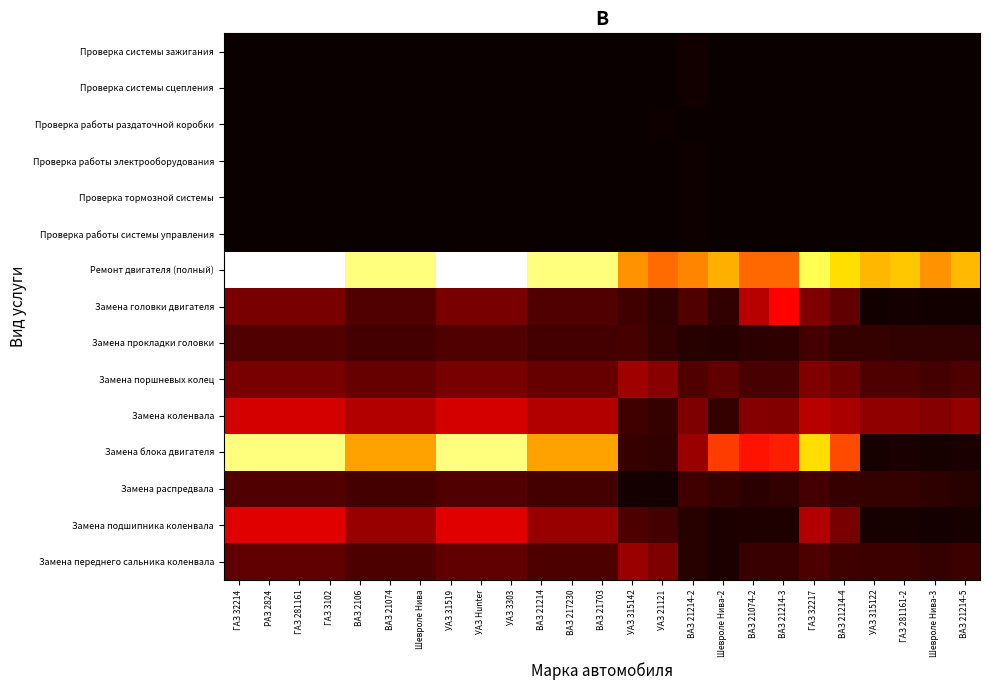

Which category has the lowest value across all series?

ГАЗ 32214